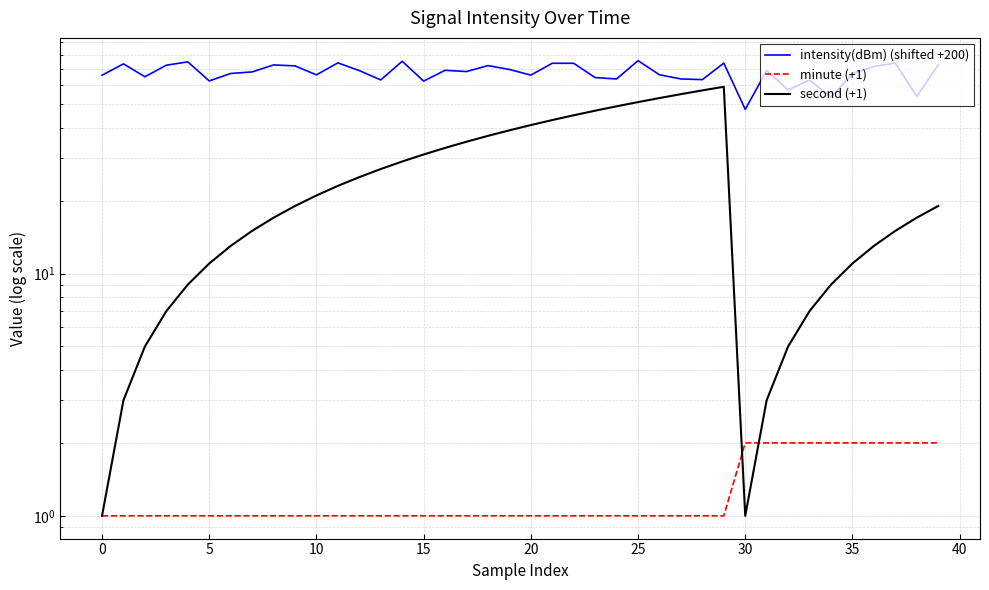

The intensity(dBm) (shifted +200) series shows 73.8 at 21. True or false?

True